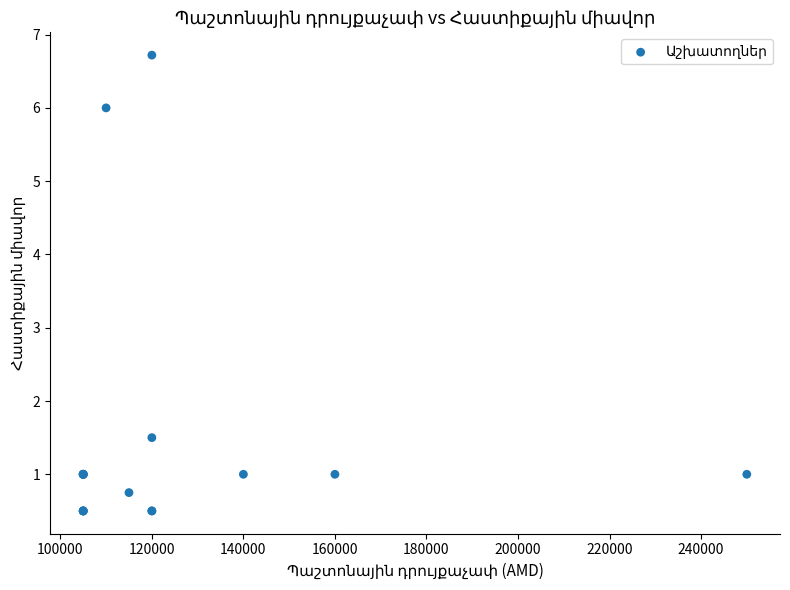

What Y value in the scatter plot is closest to 3?

1.5